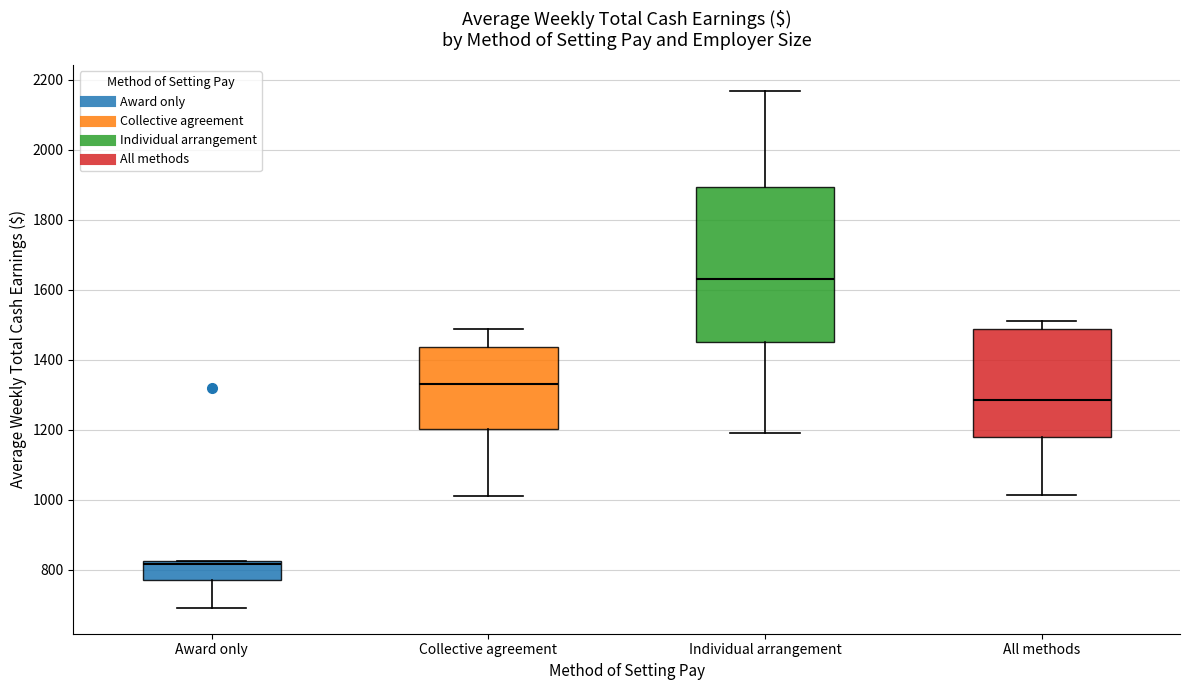

Where does the median line of the box for All methods sit on the y-axis? The values are not printed on the chart, so give them approximately, as read against the axis.

1280